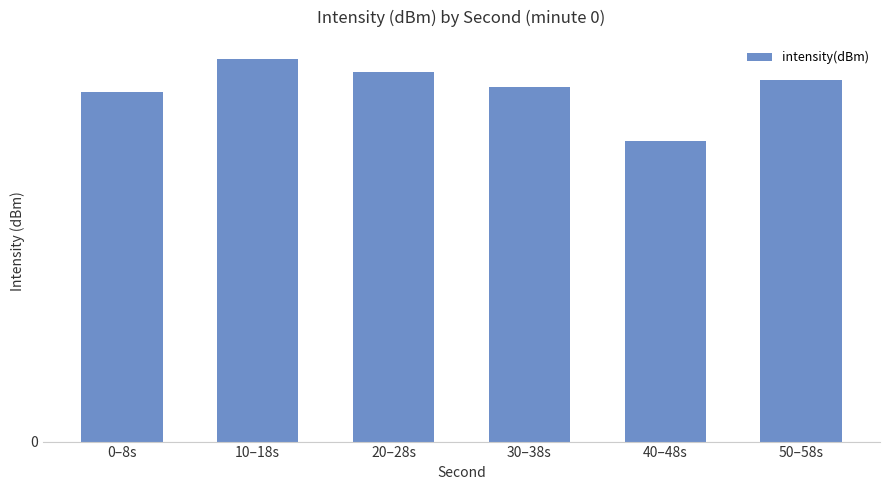

Rank the categories by value from highest to lowest.

10–18s, 20–28s, 50–58s, 30–38s, 0–8s, 40–48s